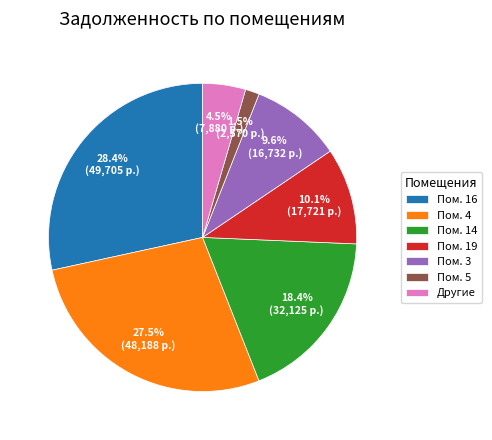

Does any single category account for the majority?

No